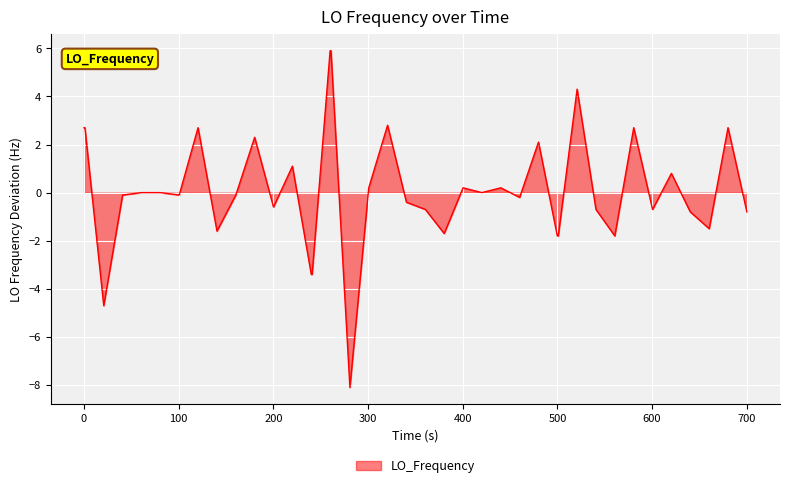

What is the smallest value displayed?

-8.1